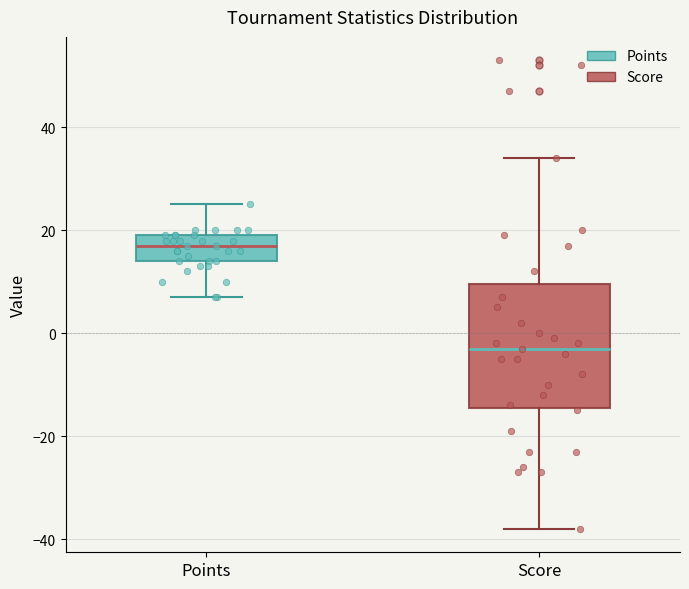

Reading left to right, transcribe this box plot: for each box, give where its median line is, the range the box spans, and where its two whiskers end, as read against the y-axis. The values are not printed on the chart, so give them approximately, as read against the axis.

Points: median 18, box 14 to 20, whiskers 8 to 26
Score: median -2, box -14 to 10, whiskers -38 to 34